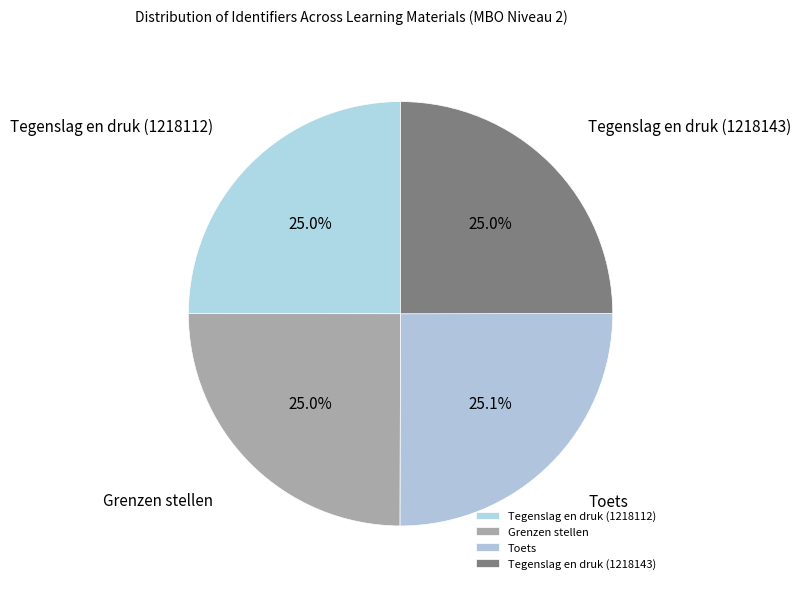

The Toets slice represents 19% of the pie. True or false?

False